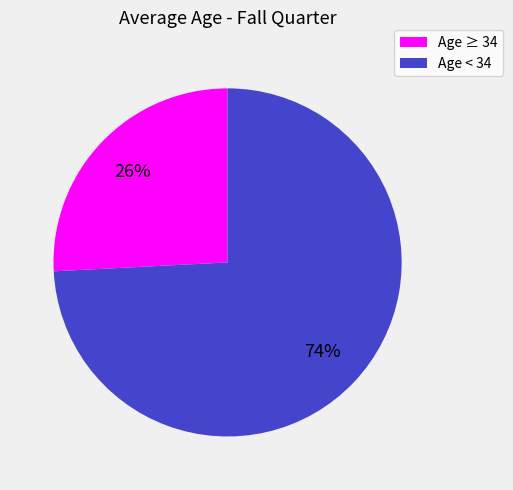

Does any single category account for the majority?

Yes